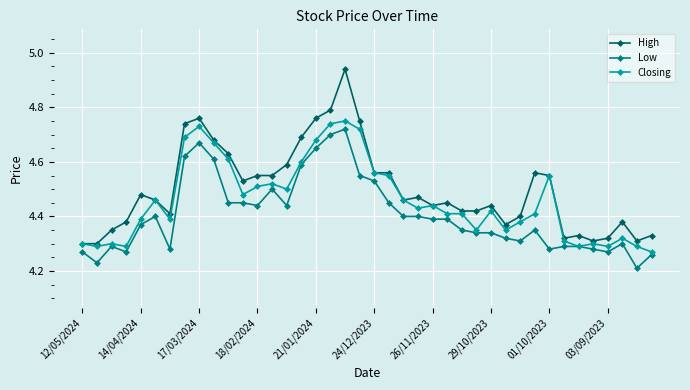

Count the Low values in the range 4 to 5.

40